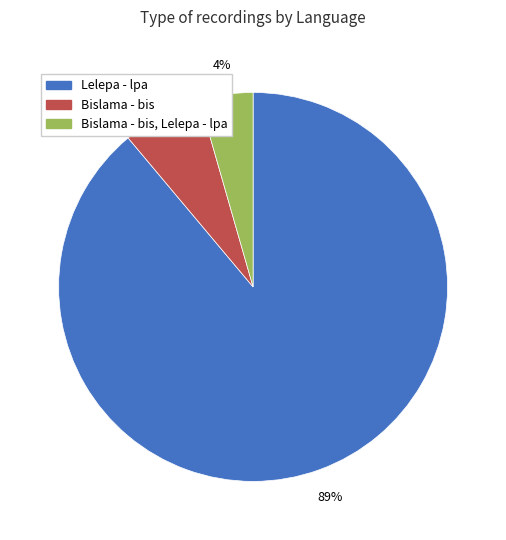

Does any single category account for the majority?

Yes